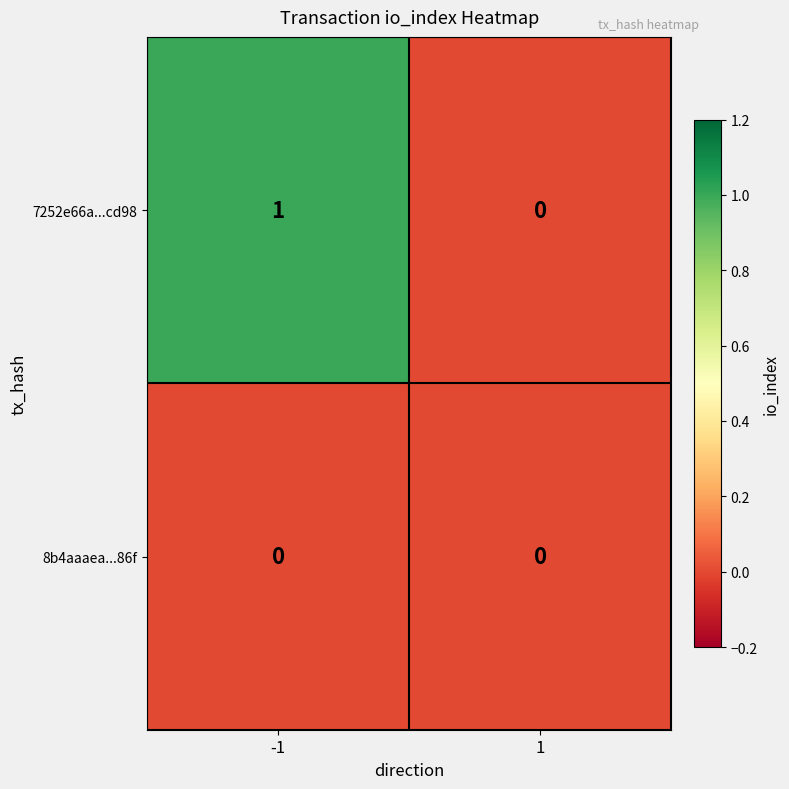

Which series has the widest spread of values?

7252e66a...cd98